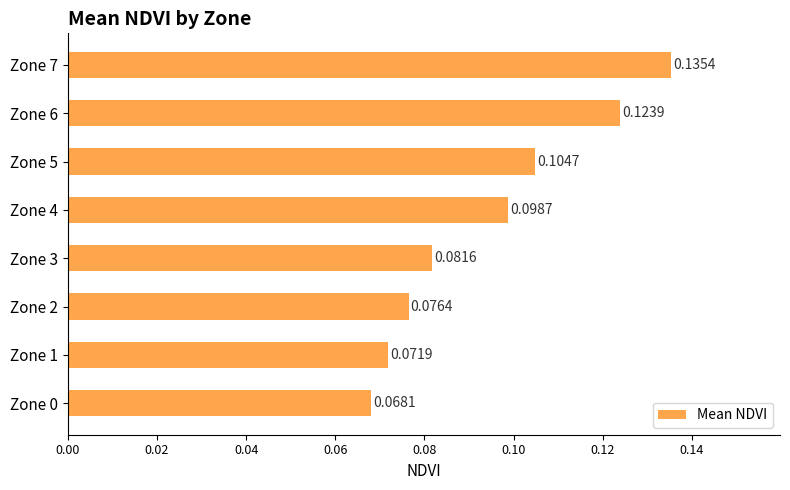

Does the chart contain stacked bars?

No